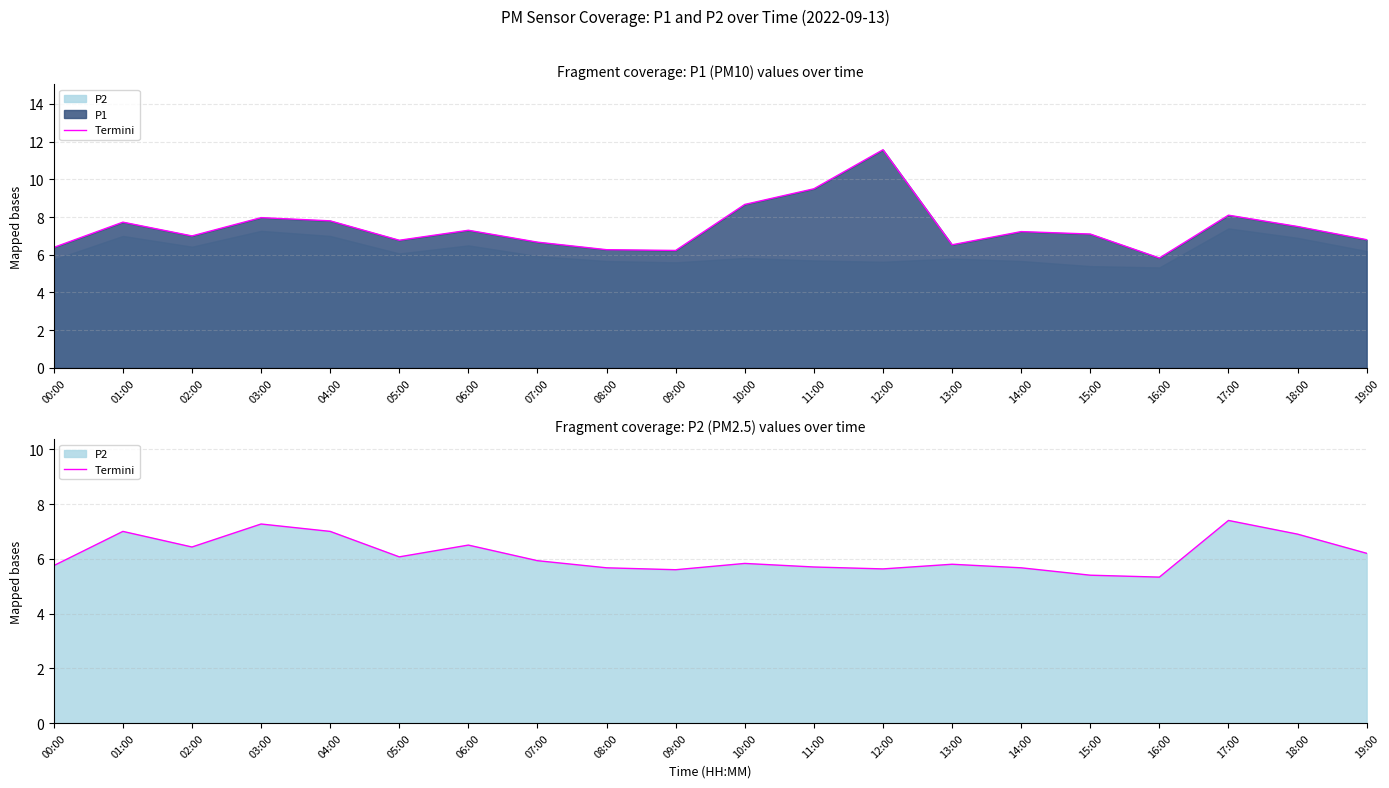

At which category does the data reach its first local peak?

01:00